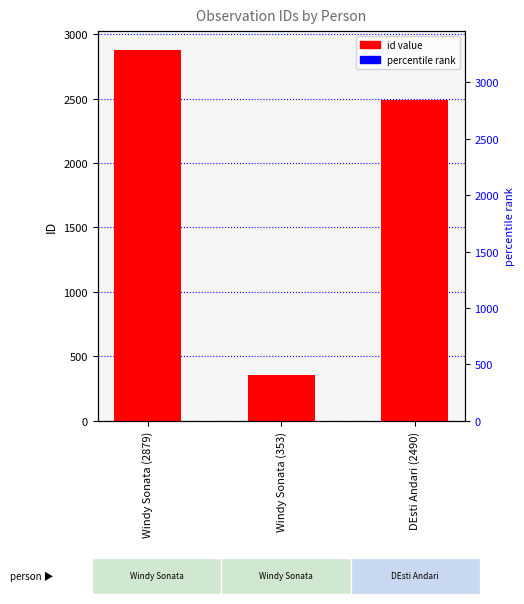

Approximately how many times larger is the value at DEsti Andari (2490) compared to Windy Sonata (2879)?

0.9